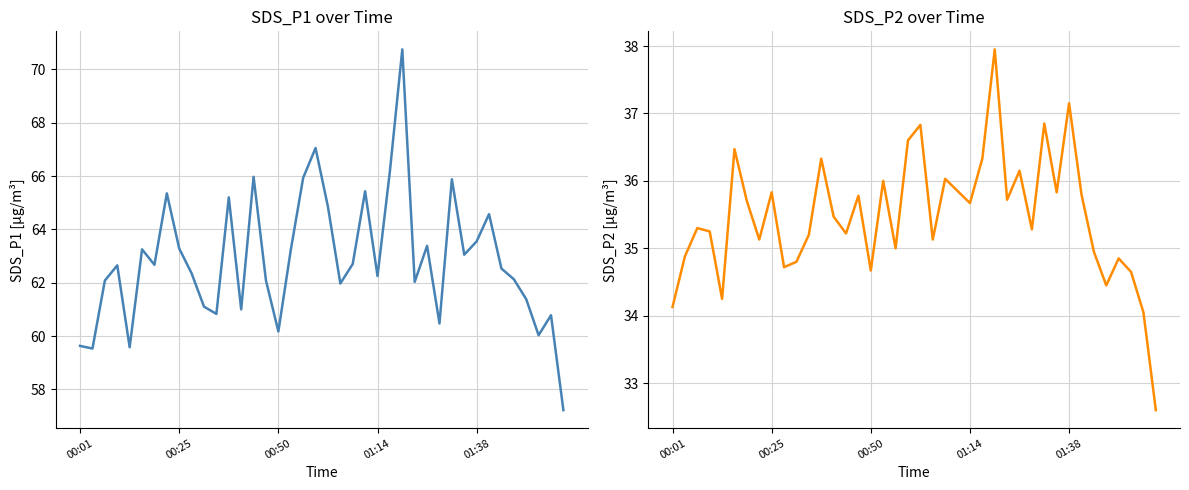

How many values in the SDS_P1 series are below 62?

13